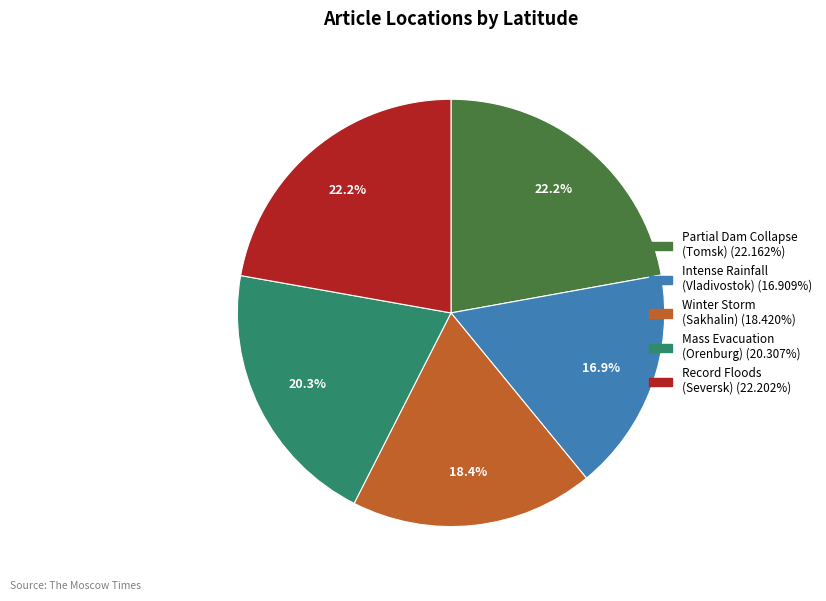

How many segments does this pie chart have?

5